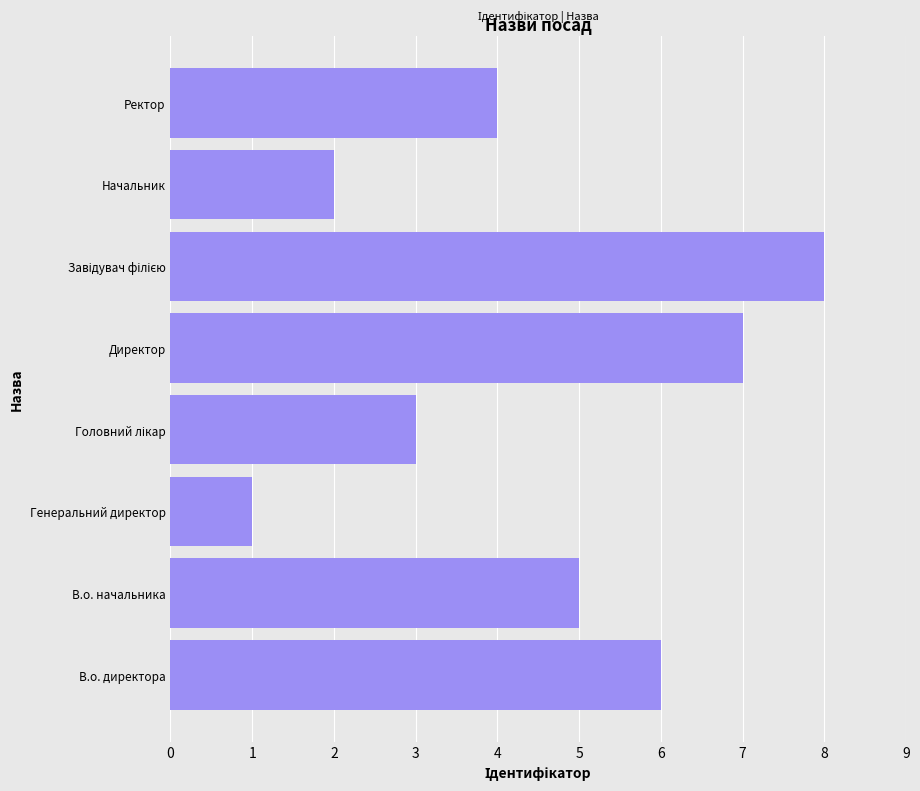

What is the maximum value shown in the chart?

8